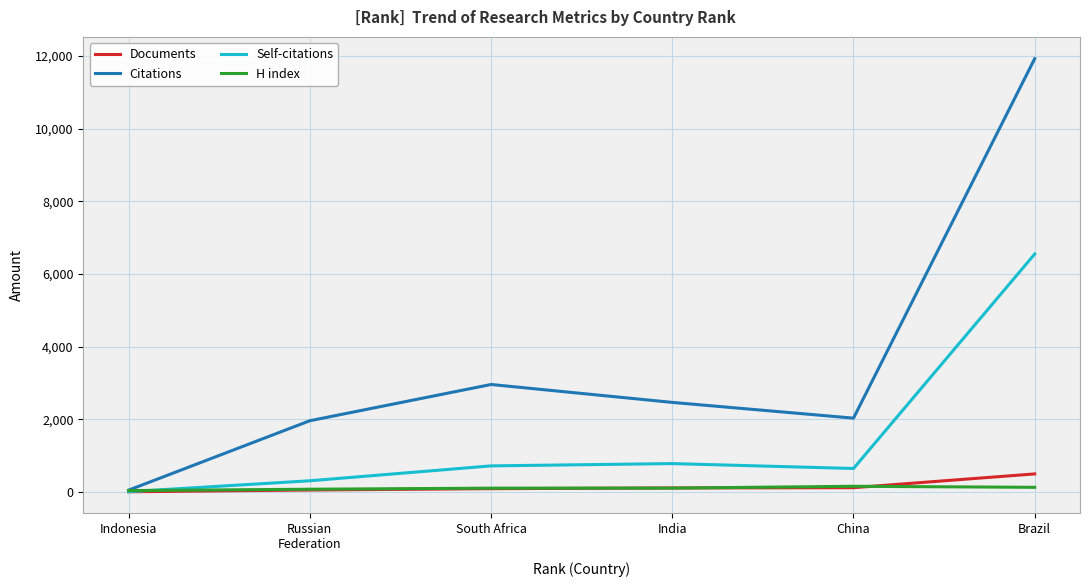

What is the maximum value for Self-citations?

6548